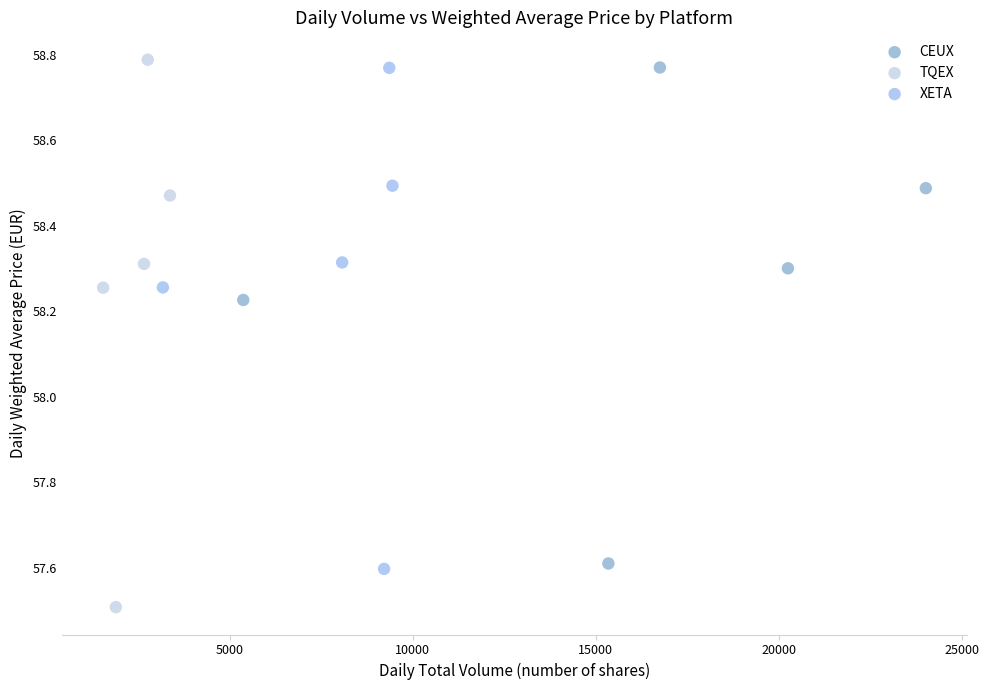

Which series reaches the minimum Y coordinate?

TQEX